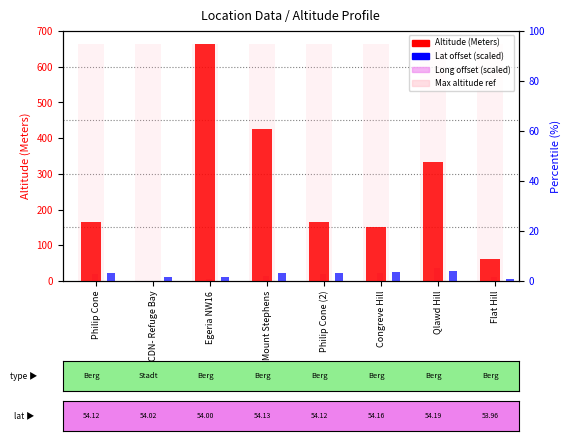

What is the highest value of the Long offset (scaled) series?

35.4